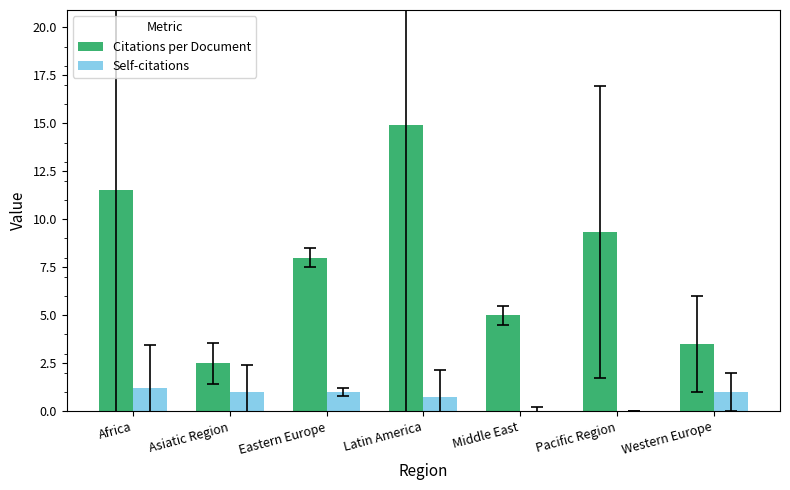

What are all the series names shown in the legend?

Citations per Document, Self-citations